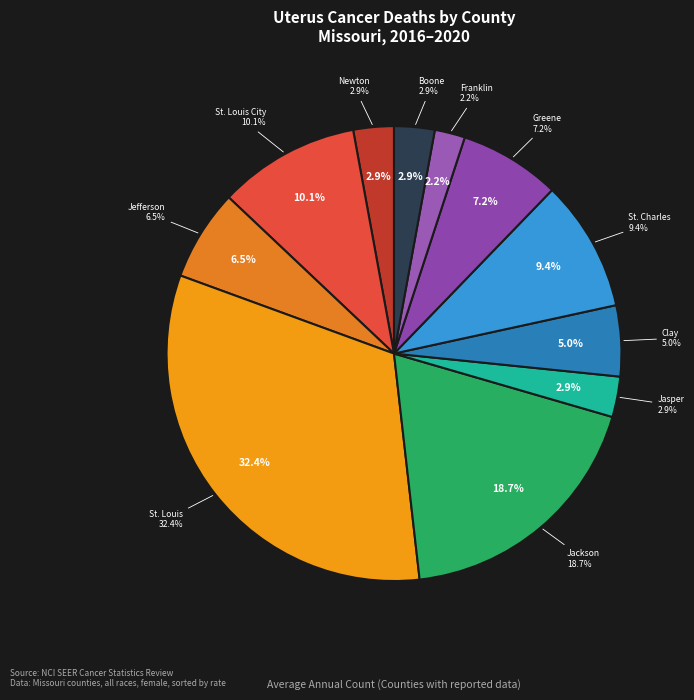

How many slices are in this pie chart?

11